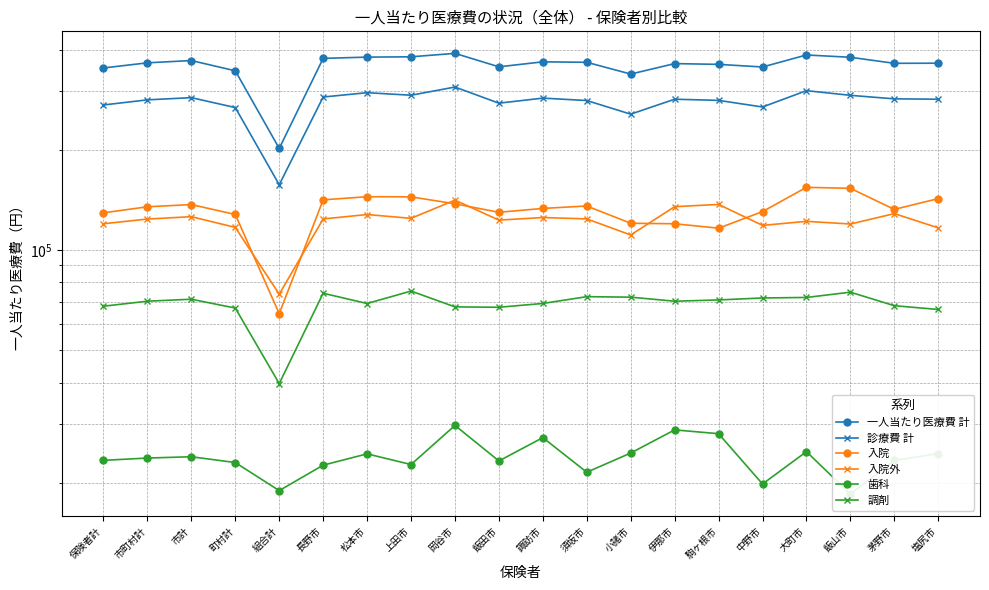

At which category is the sum across all series the highest?

岡谷市